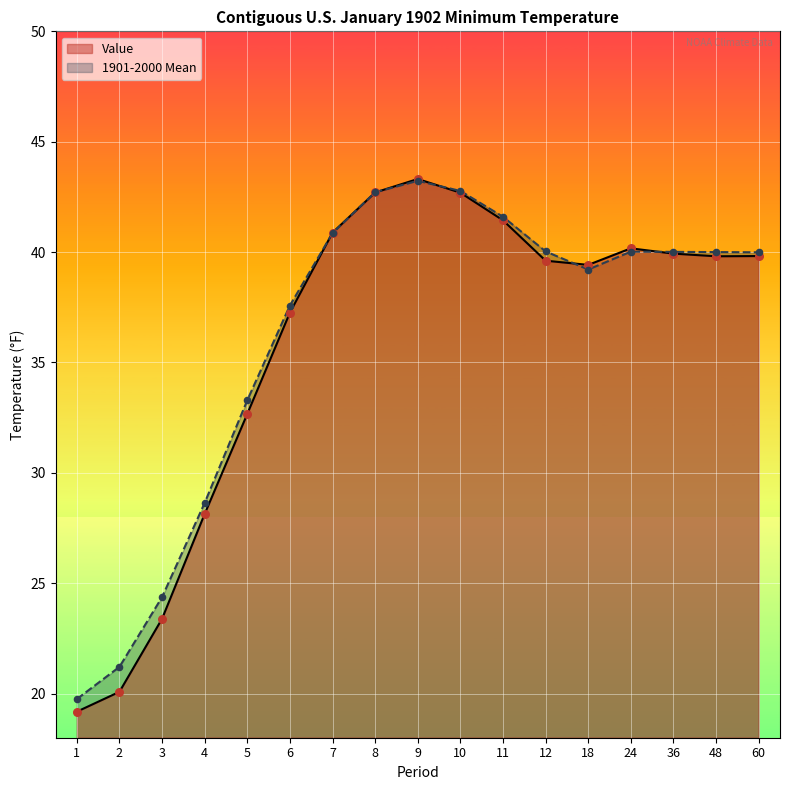

What are all the series names shown in the legend?

Value, 1901-2000 Mean